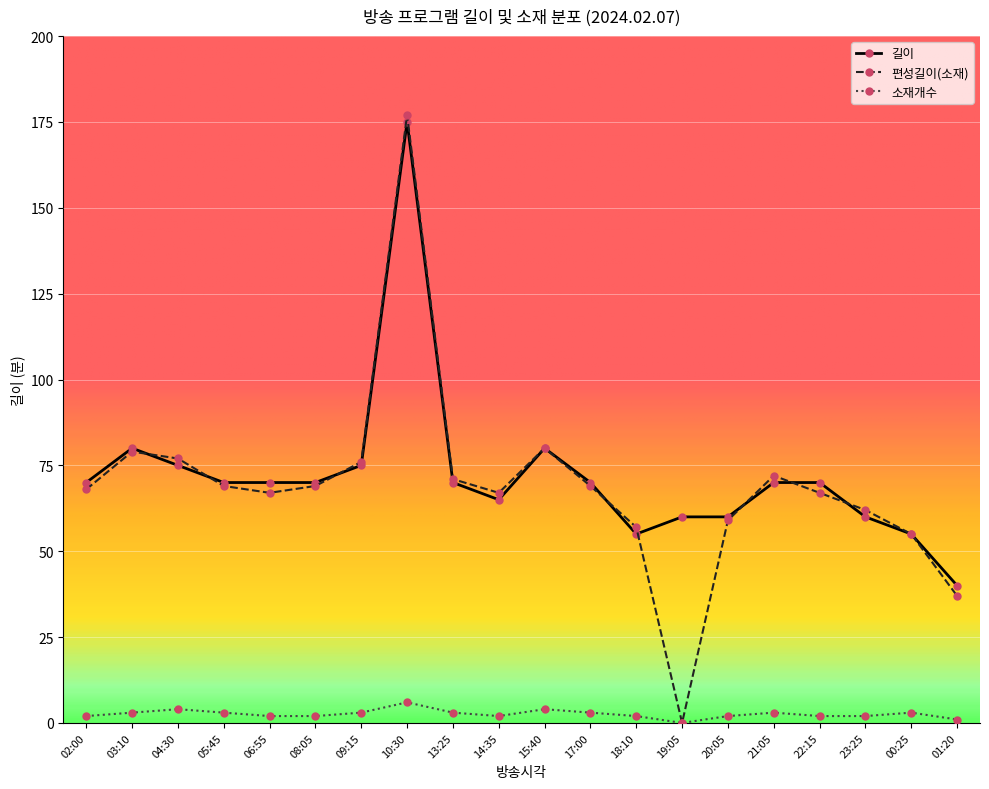

At which category does the chart reach its peak across all series?

10:30